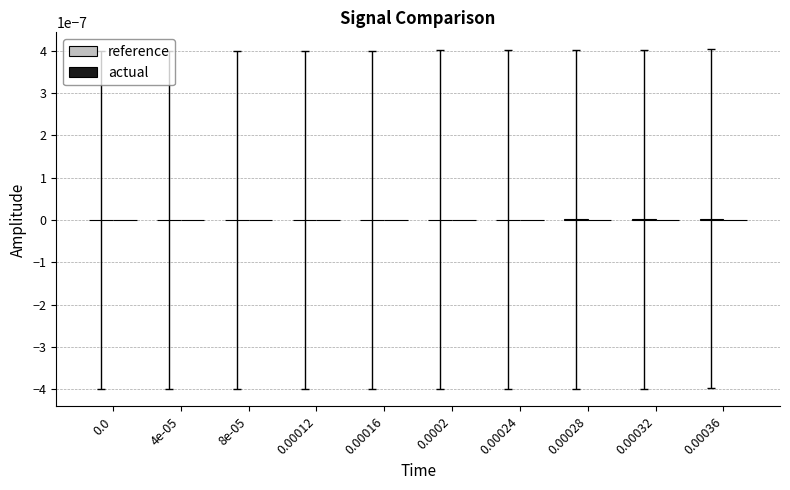

The value at 0.0002 is 0.0. True or false?

True